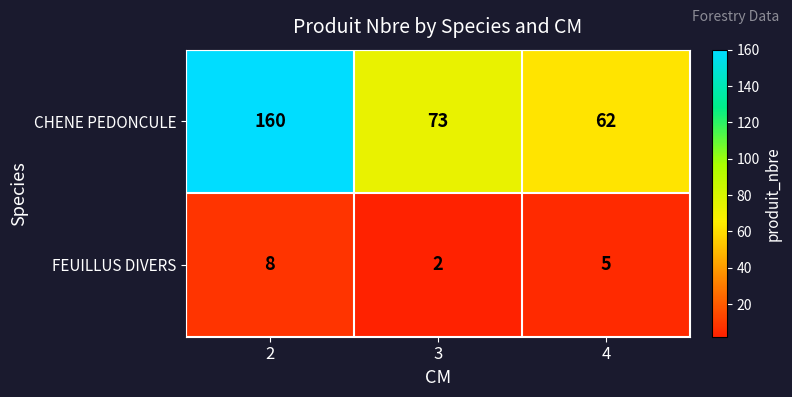

Count the FEUILLUS DIVERS values in the range 2 to 8.

3